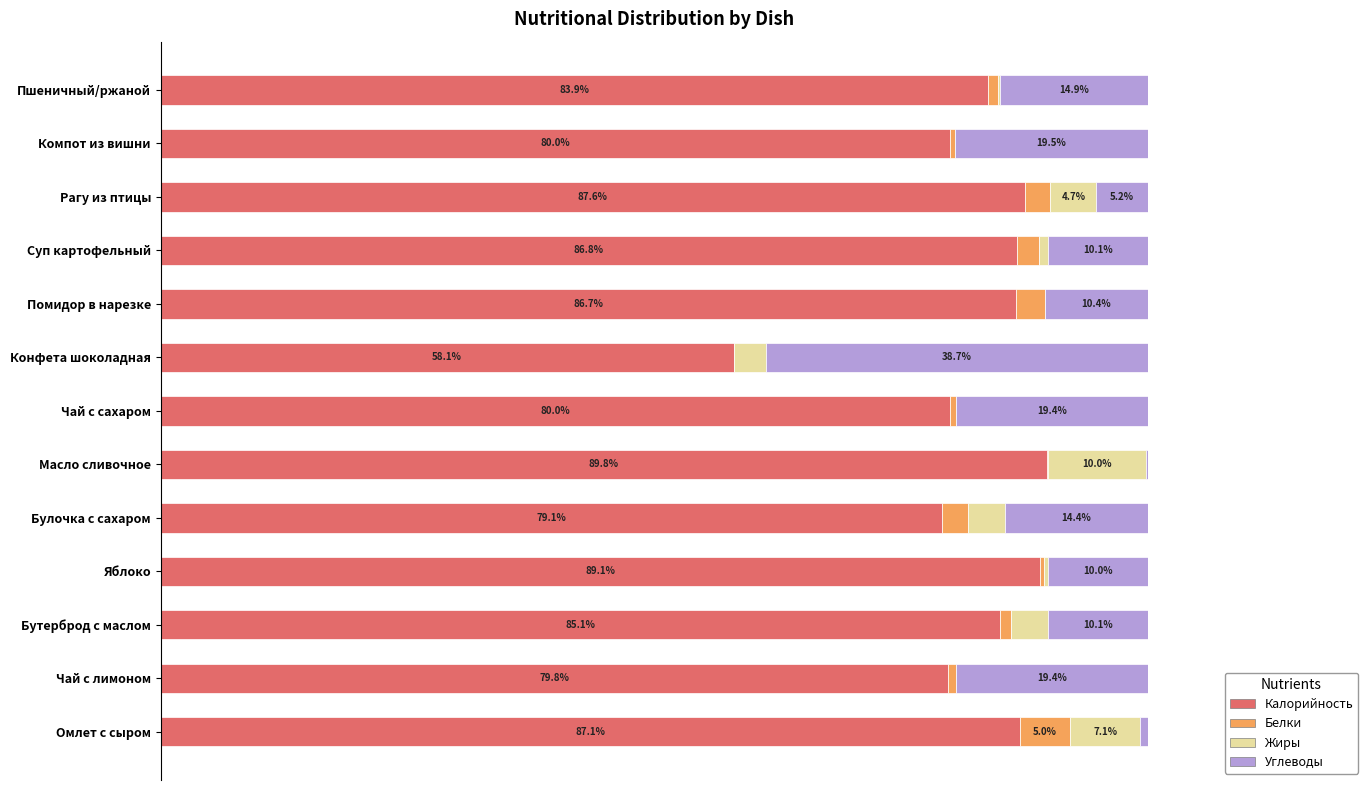

Which category has the highest value in the Калорийность series?

Масло сливочное